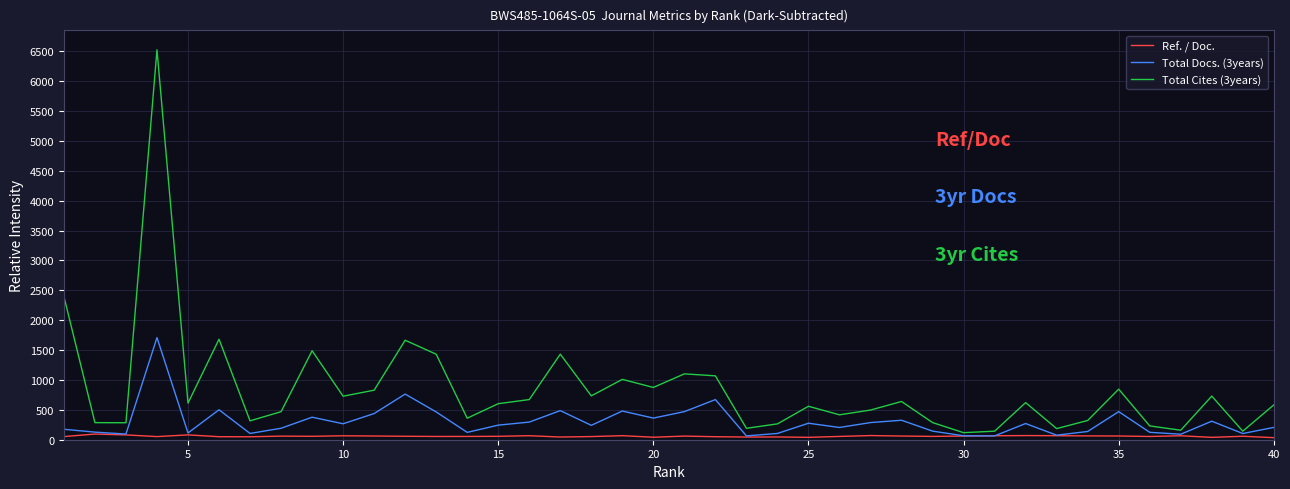

Which series has the largest total across all categories?

Total Cites (3years)